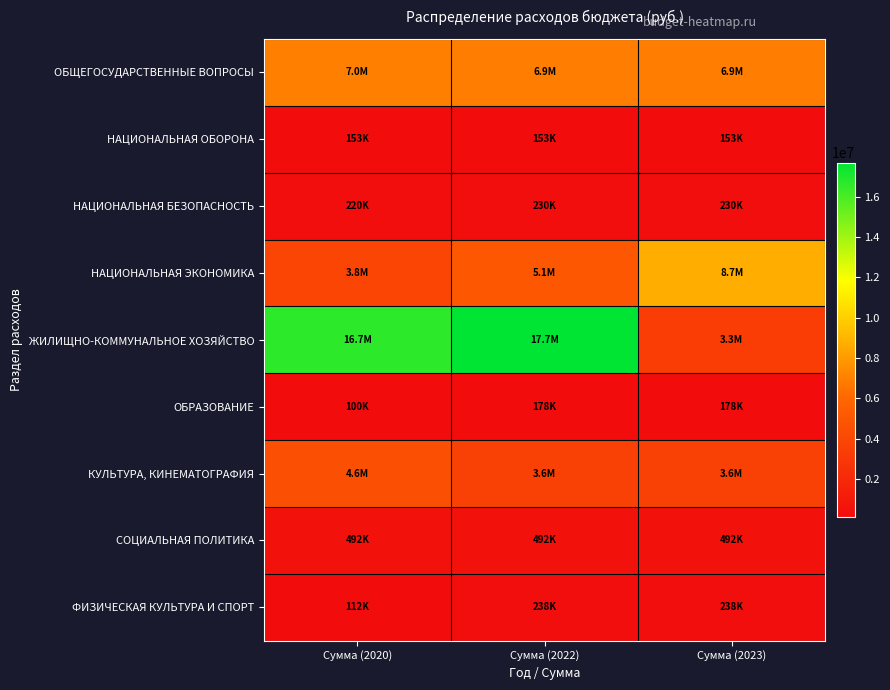

List the series in order of their peak value, highest first.

ЖИЛИЩНО-КОММУНАЛЬНОЕ ХОЗЯЙСТВО, НАЦИОНАЛЬНАЯ ЭКОНОМИКА, ОБЩЕГОСУДАРСТВЕННЫЕ ВОПРОСЫ, КУЛЬТУРА, КИНЕМАТОГРАФИЯ, СОЦИАЛЬНАЯ ПОЛИТИКА, ФИЗИЧЕСКАЯ КУЛЬТУРА И СПОРТ, НАЦИОНАЛЬНАЯ БЕЗОПАСНОСТЬ, ОБРАЗОВАНИЕ, НАЦИОНАЛЬНАЯ ОБОРОНА